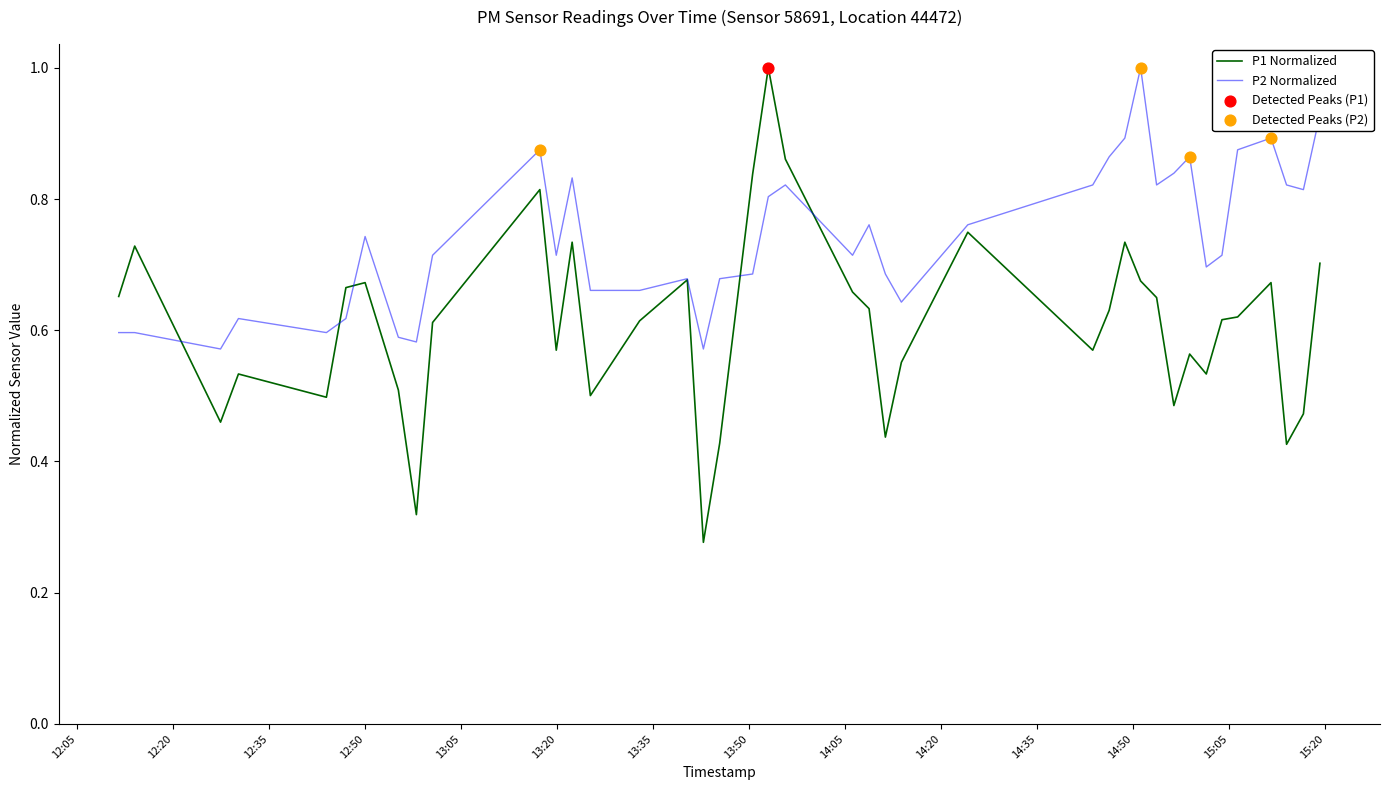

Rank the series by their average value, from lowest to highest.

P1 Normalized, P2 Normalized